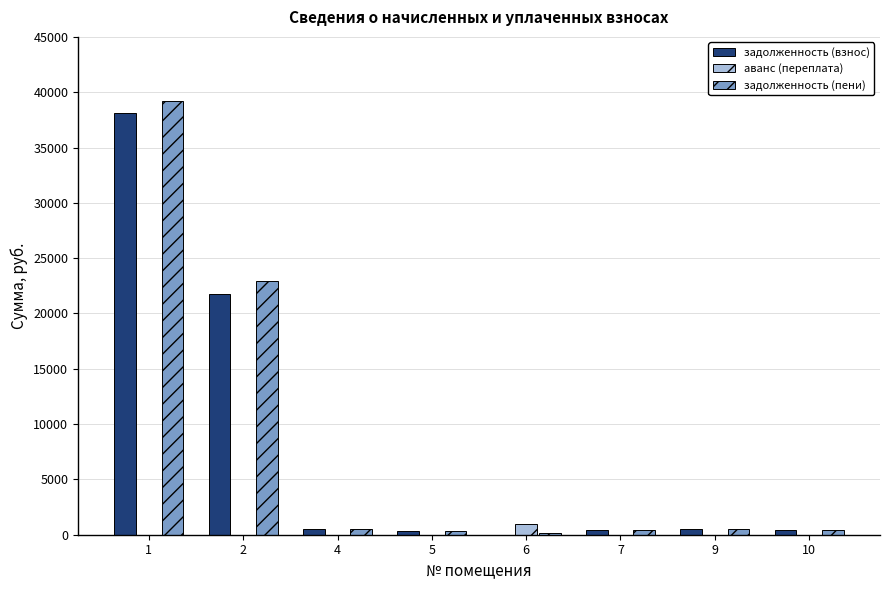

Where does the задолженность (взнос) series first go above 474?

1